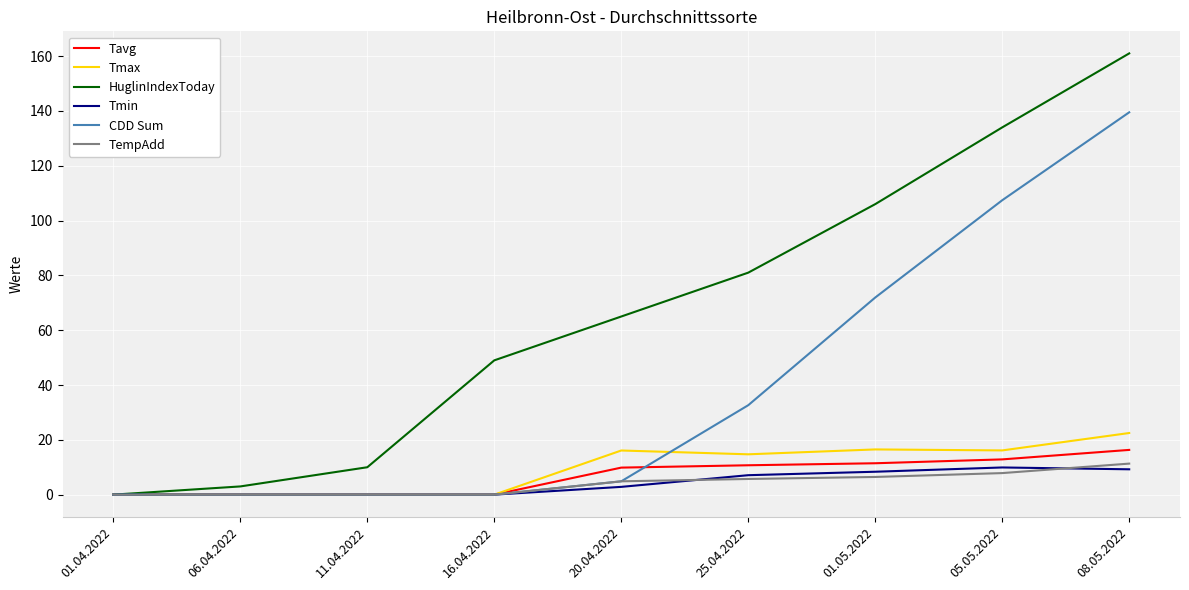

Does the chart display data point markers on the line(s)?

No